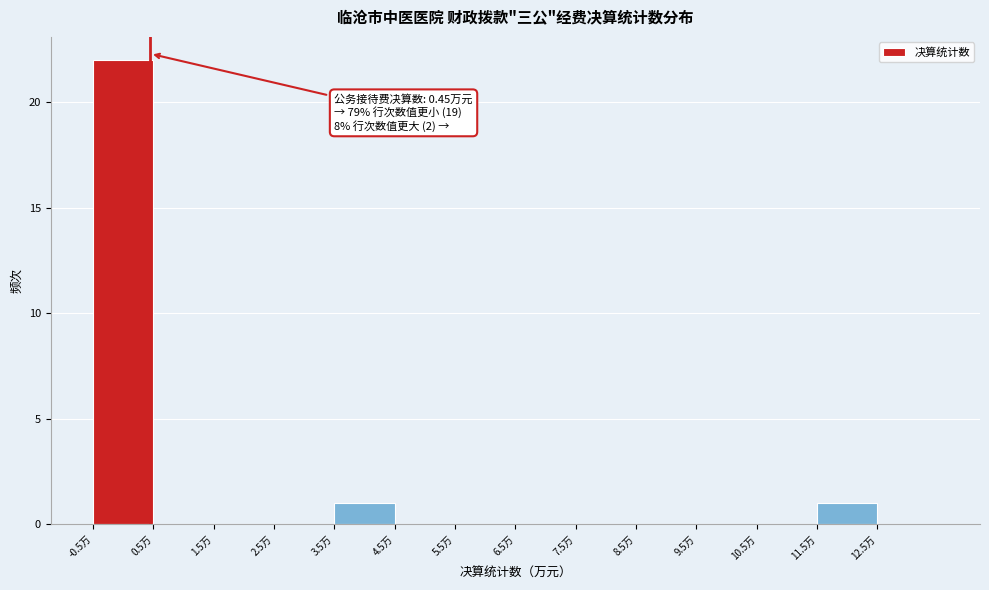

Which range on the x-axis has the tallest bar?

-0.5 to 0.5